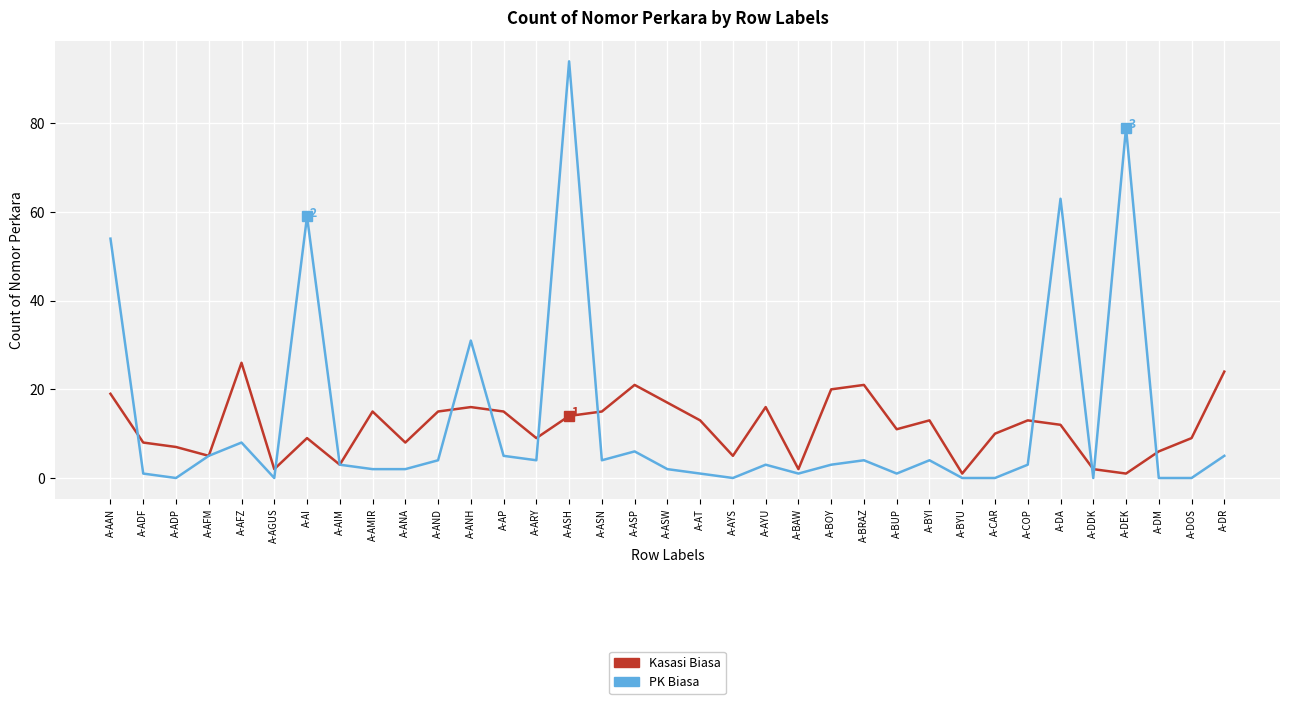

Reading left to right, transcribe all the data shown in this chart.

Kasasi Biasa: A-AAN=19	A-ADF=8	A-ADP=7	A-AFM=5	A-AFZ=26	A-AGUS=2	A-AI=9	A-AIM=3	A-AMIR=15	A-ANA=8	A-AND=15	A-ANH=16	A-AP=15	A-ARY=9	A-ASH=14	A-ASN=15	A-ASP=21	A-ASW=17	A-AT=13	A-AYS=5	A-AYU=16	A-BAW=2	A-BOY=20	A-BRAZ=21	A-BUP=11	A-BYI=13	A-BYU=1	A-CAR=10	A-COP=13	A-DA=12	A-DDK=2	A-DEK=1	A-DM=6	A-DOS=9	A-DR=24
PK Biasa: A-AAN=54	A-ADF=1	A-ADP=0	A-AFM=5	A-AFZ=8	A-AGUS=0	A-AI=59	A-AIM=3	A-AMIR=2	A-ANA=2	A-AND=4	A-ANH=31	A-AP=5	A-ARY=4	A-ASH=94	A-ASN=4	A-ASP=6	A-ASW=2	A-AT=1	A-AYS=0	A-AYU=3	A-BAW=1	A-BOY=3	A-BRAZ=4	A-BUP=1	A-BYI=4	A-BYU=0	A-CAR=0	A-COP=3	A-DA=63	A-DDK=0	A-DEK=79	A-DM=0	A-DOS=0	A-DR=5